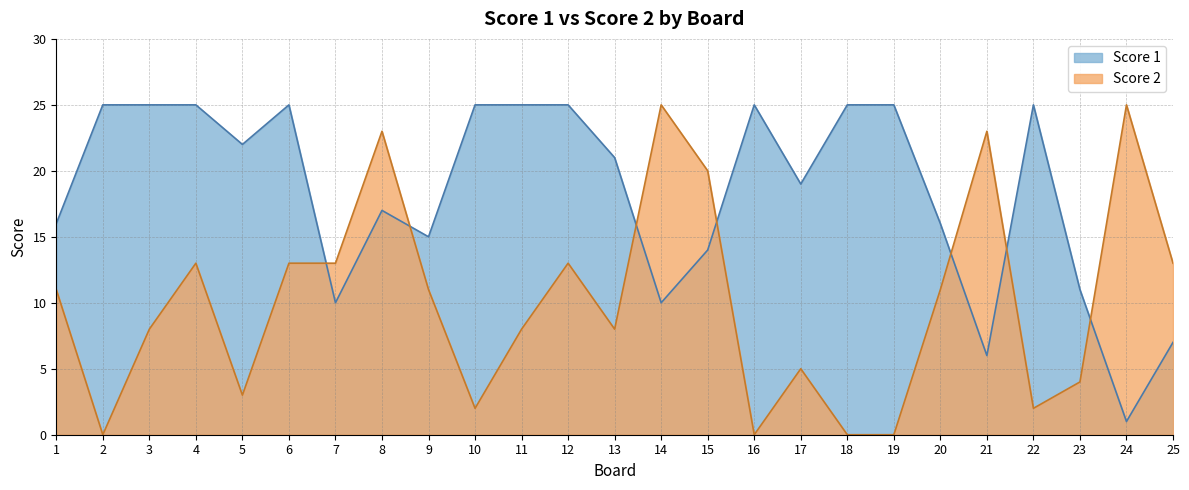

The Score 2 series shows 25 at 14. True or false?

True